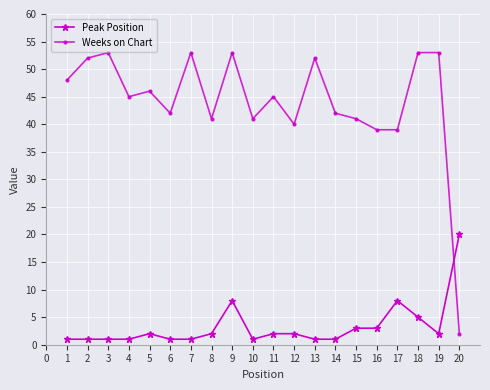

After their last crossing, which series has the higher values: Weeks on Chart or Peak Position?

Peak Position